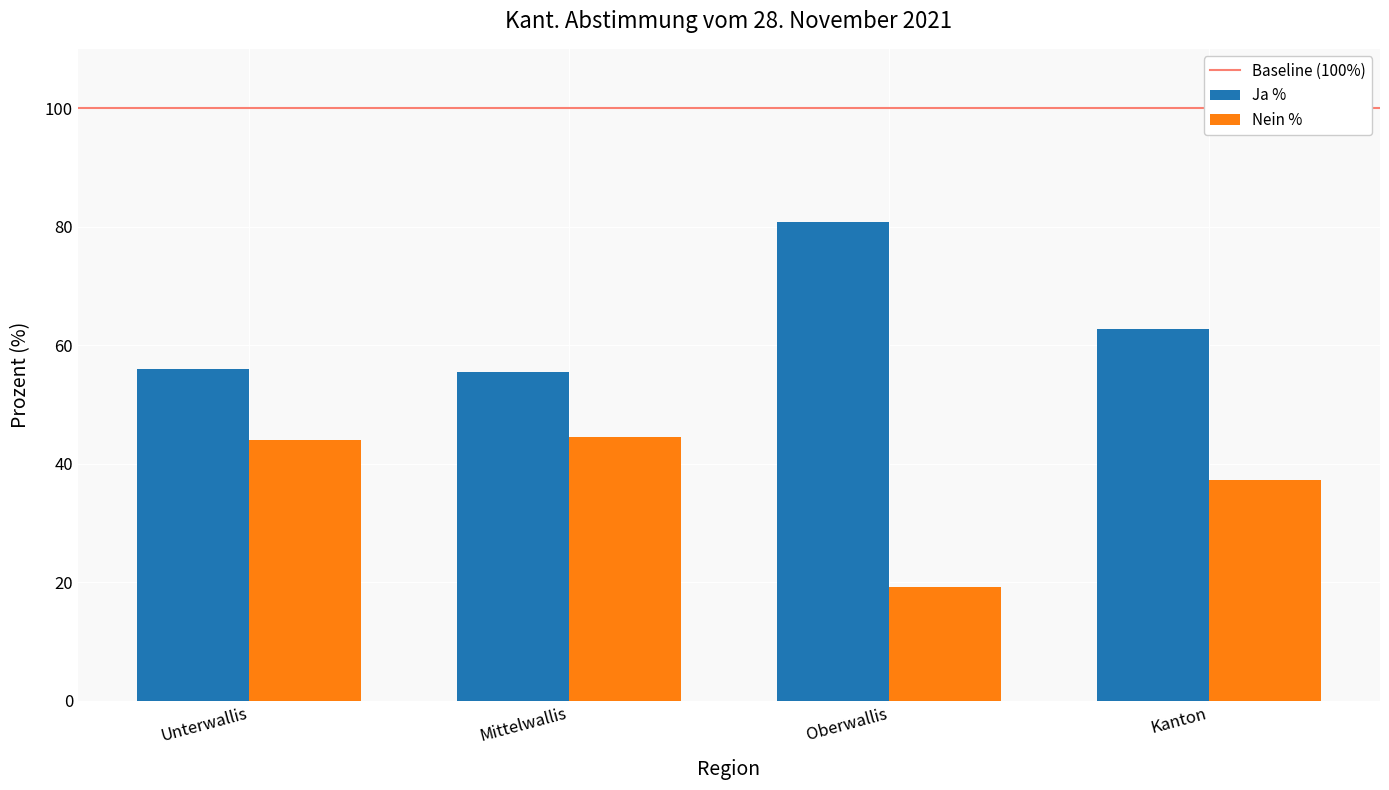

Does the chart contain stacked bars?

No